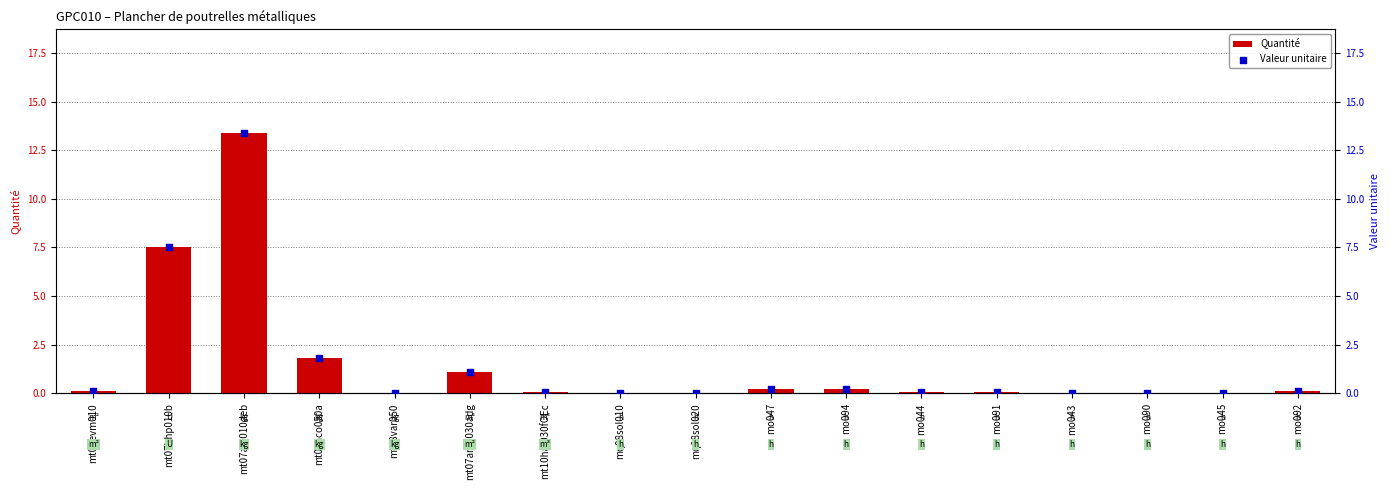

Is the value of Valeur unitaire at mq08sol010 greater than the value of Quantité at mo091?

No